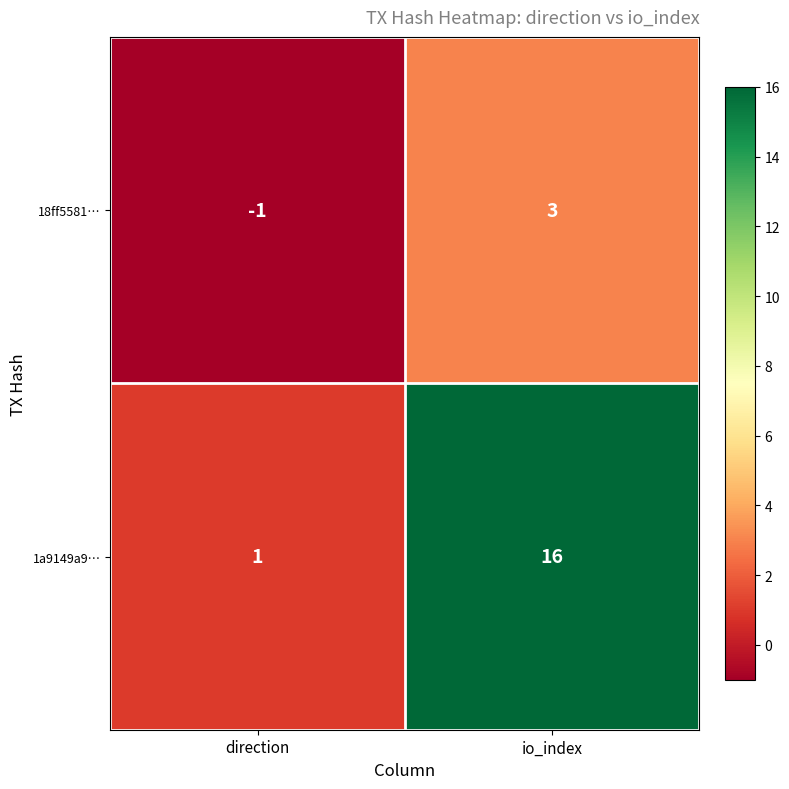

The value of 1a9149a9… at direction is 1. True or false?

True